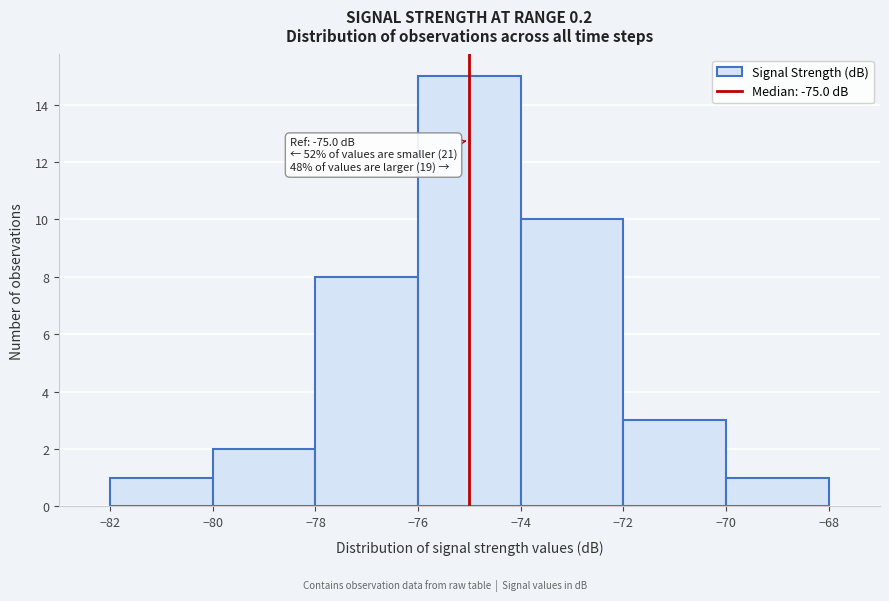

Over which range of the x-axis is the bar tallest?

-76 to -74